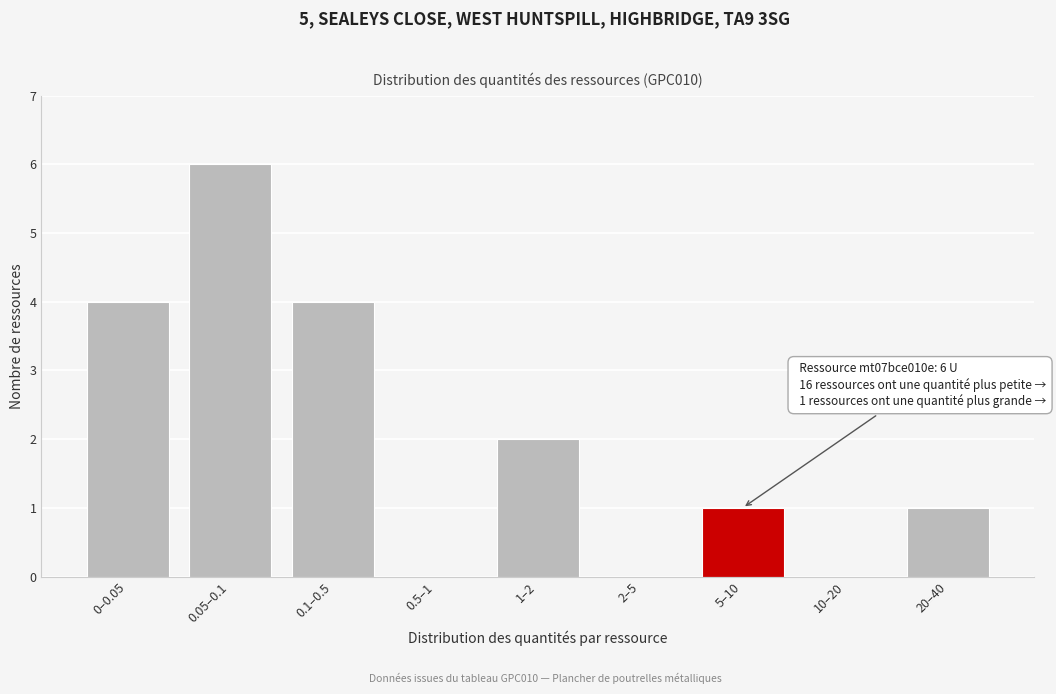

Reading right to left, list all the values displayed in this chart.

20–40=1	10–20=0	5–10=1	2–5=0	1–2=2	0.5–1=0	0.1–0.5=4	0.05–0.1=6	0–0.05=4